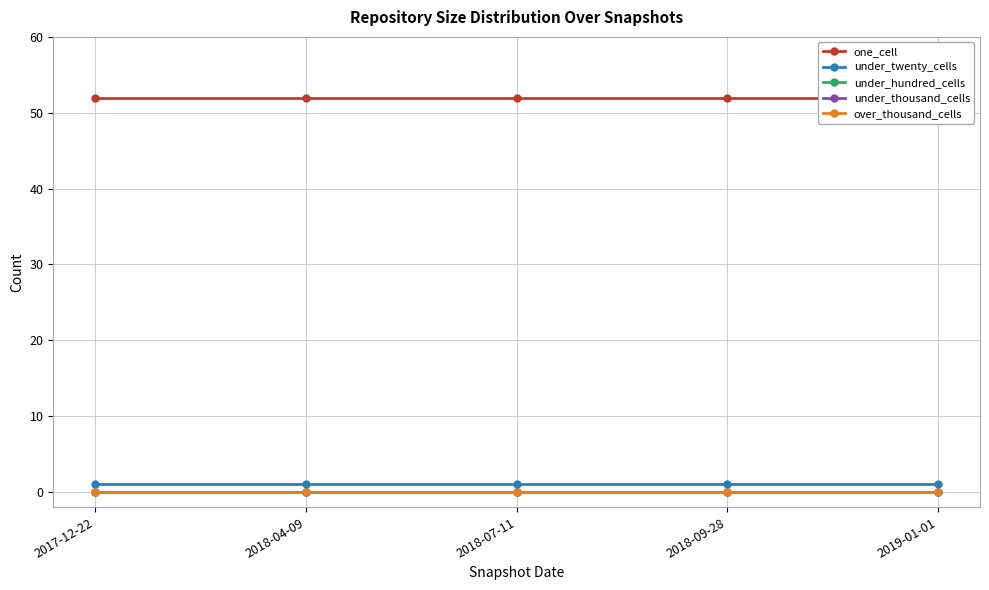

Reading left to right, transcribe all the data shown in this chart.

one_cell: 2017-12-22=52	2018-04-09=52	2018-07-11=52	2018-09-28=52	2019-01-01=52
under_twenty_cells: 2017-12-22=1	2018-04-09=1	2018-07-11=1	2018-09-28=1	2019-01-01=1
under_hundred_cells: 2017-12-22=0	2018-04-09=0	2018-07-11=0	2018-09-28=0	2019-01-01=0
under_thousand_cells: 2017-12-22=0	2018-04-09=0	2018-07-11=0	2018-09-28=0	2019-01-01=0
over_thousand_cells: 2017-12-22=0	2018-04-09=0	2018-07-11=0	2018-09-28=0	2019-01-01=0